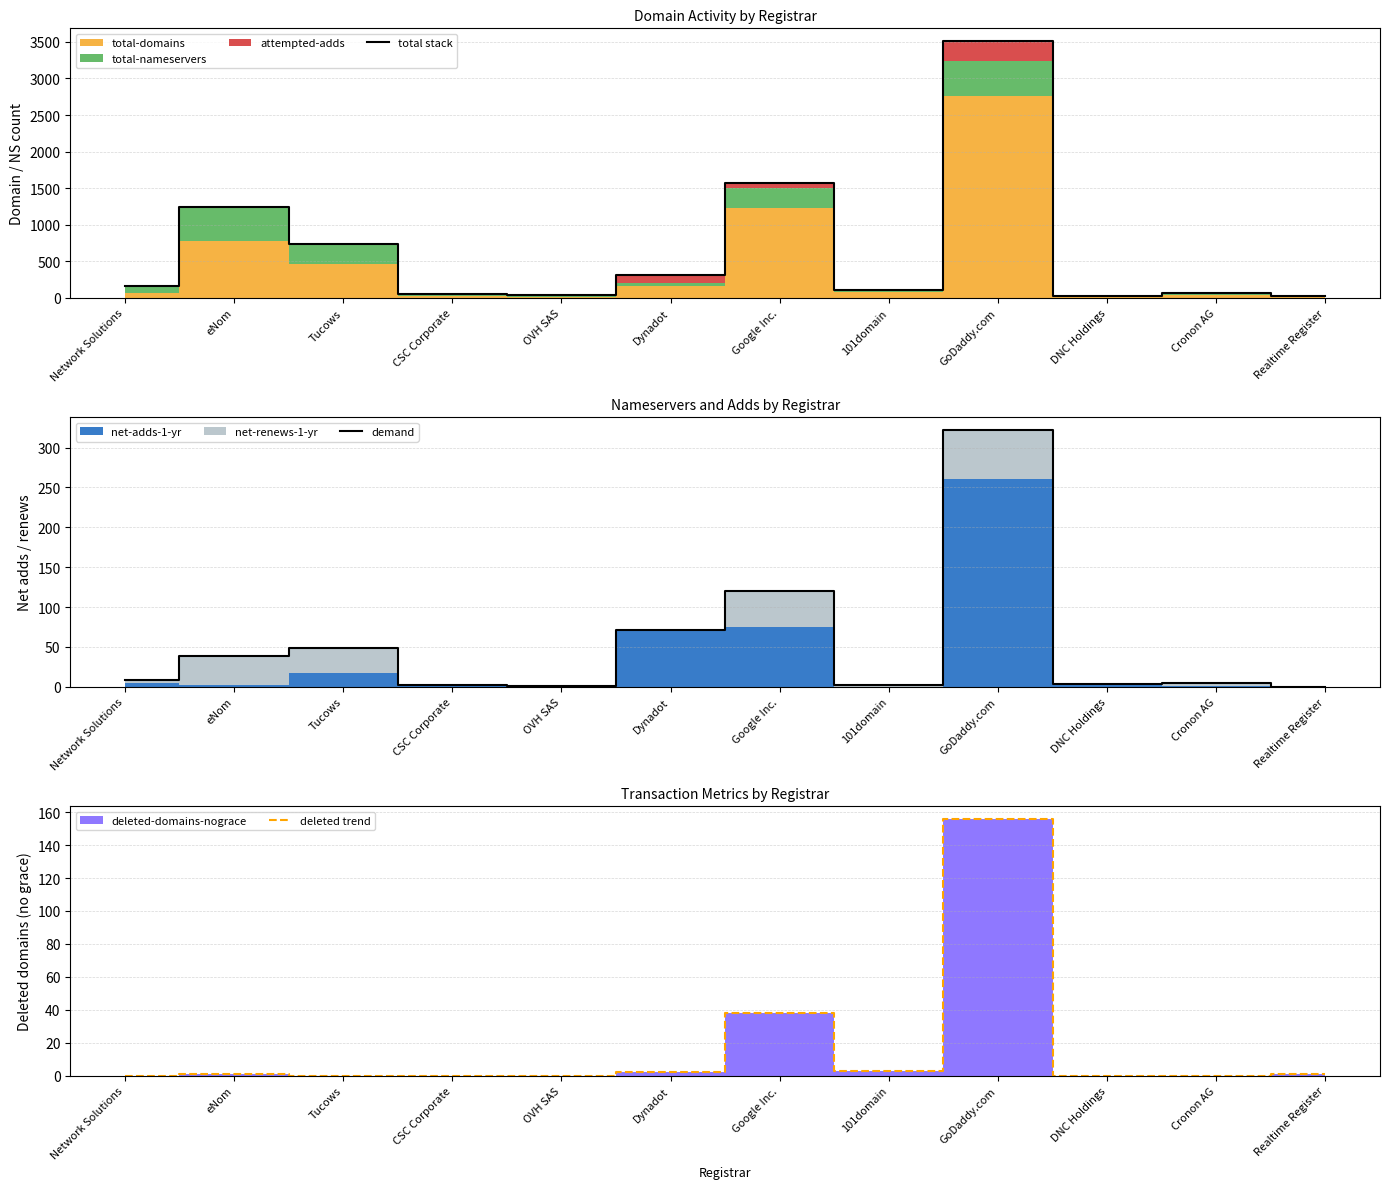

What is the maximum value shown in the chart?

3510